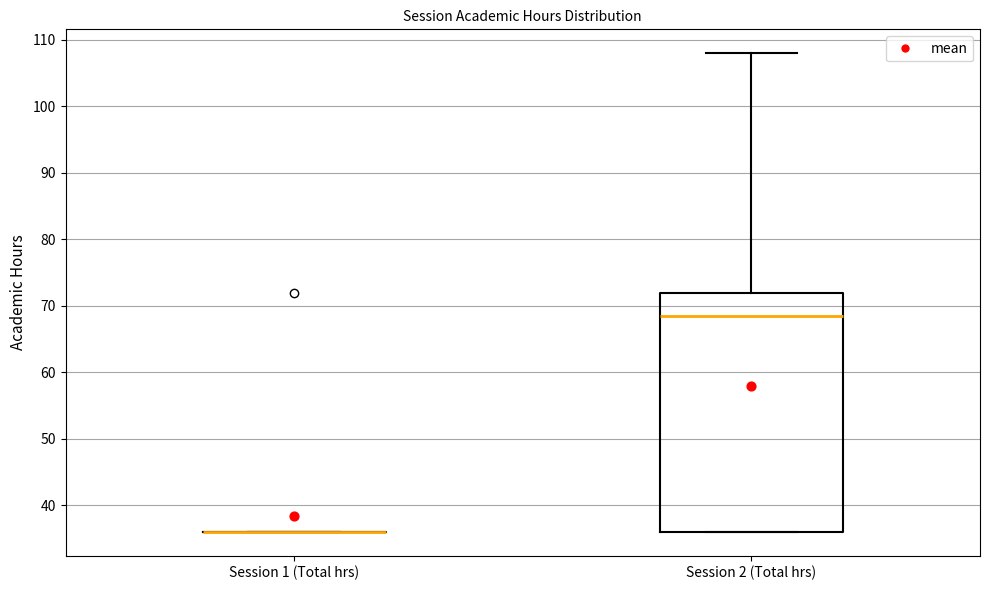

Reading left to right, transcribe this box plot: for each box, give where its median line is, the range the box spans, and where its two whiskers end, as read against the y-axis. The values are not printed on the chart, so give them approximately, as read against the axis.

Session 1 (Total hrs): box collapsed to a line at 36, whiskers 36 to 36
Session 2 (Total hrs): median 69, box 36 to 72, whiskers 36 to 108